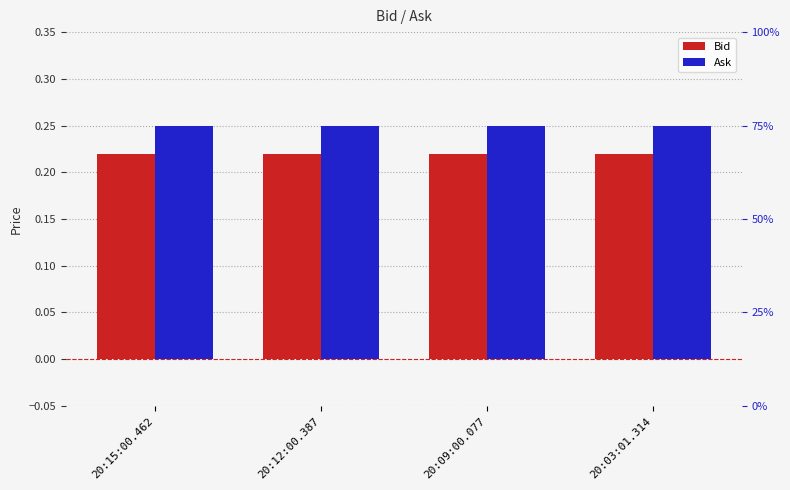

What is the sum of all Ask values?

1.0